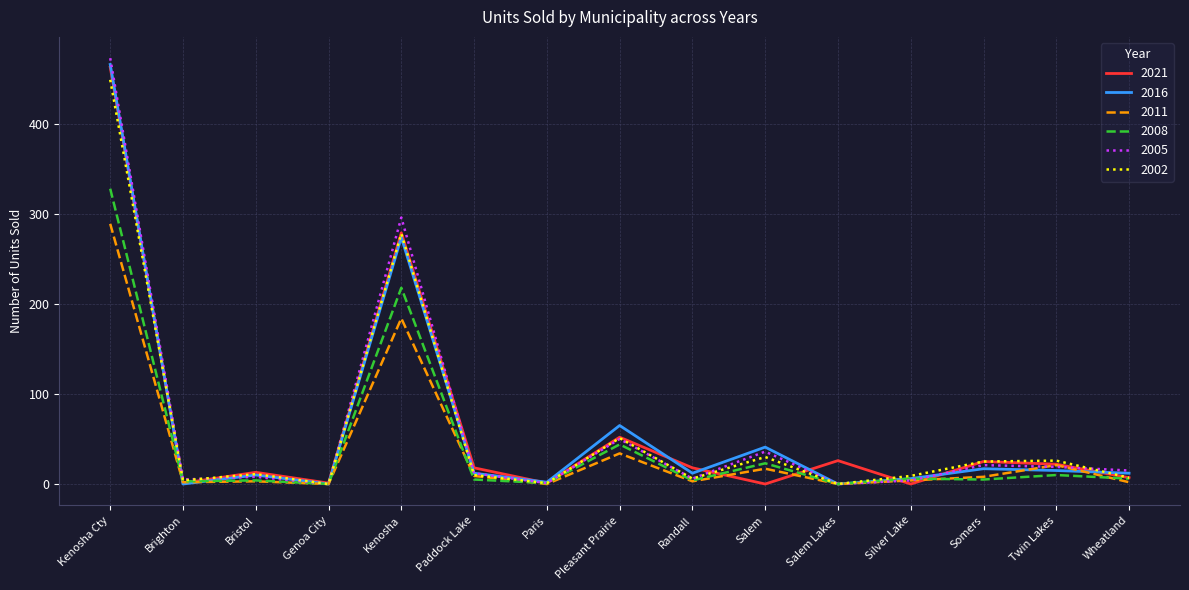

The 2005 series shows 12 at Paddock Lake. True or false?

True